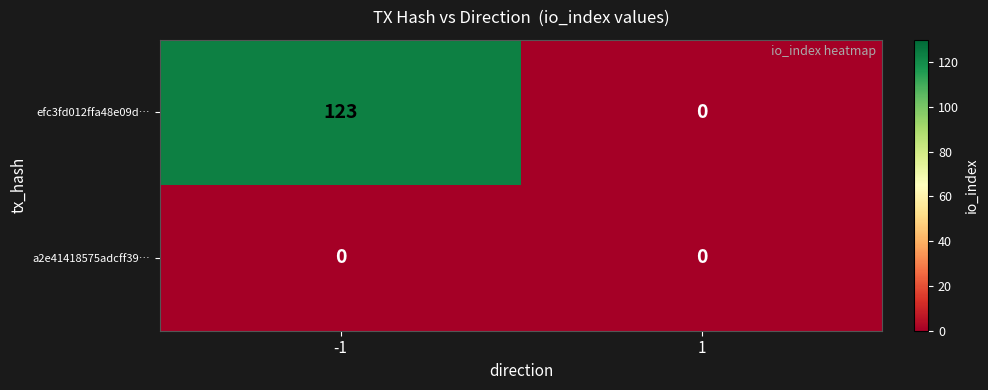

What is the spread (max minus min) of values at -1?

123